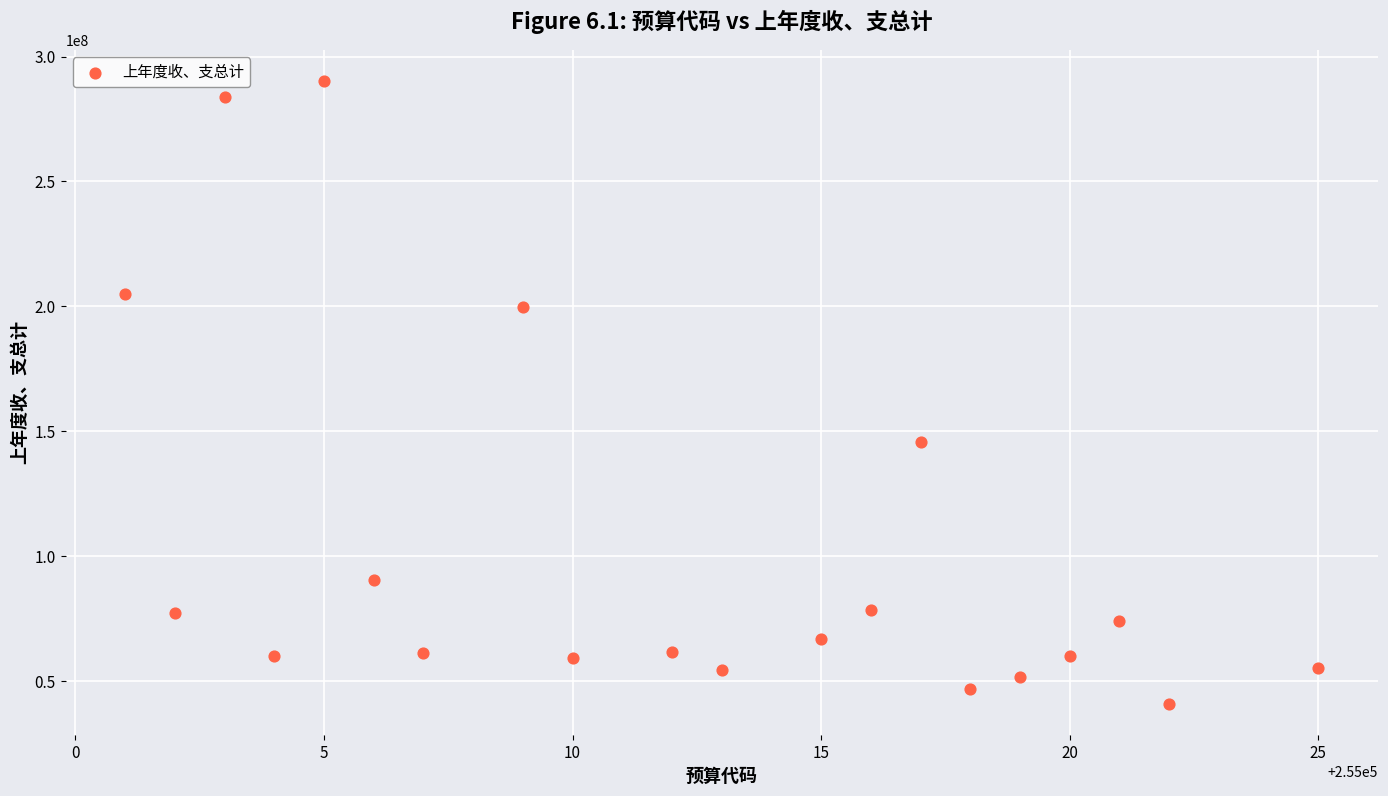

What is the range of X values (max minus min)?

24.0